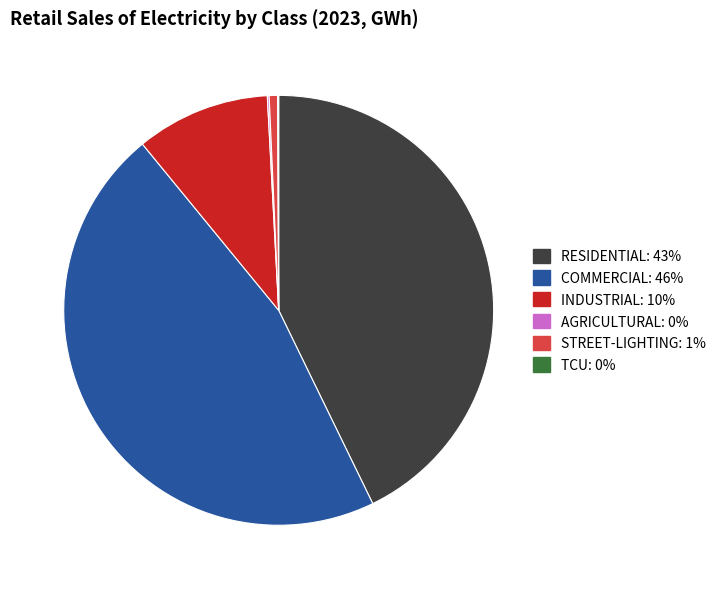

Is INDUSTRIAL the majority of the pie?

No